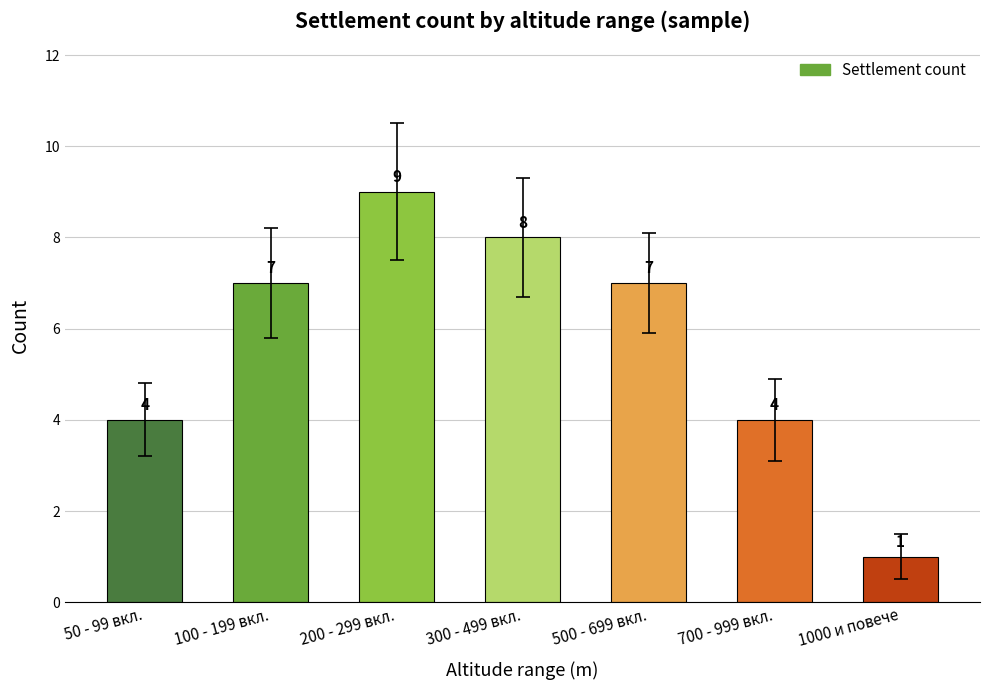

Reading left to right, list all the values displayed in this chart.

50 - 99 вкл.=4	100 - 199 вкл.=7	200 - 299 вкл.=9	300 - 499 вкл.=8	500 - 699 вкл.=7	700 - 999 вкл.=4	1000 и повече=1